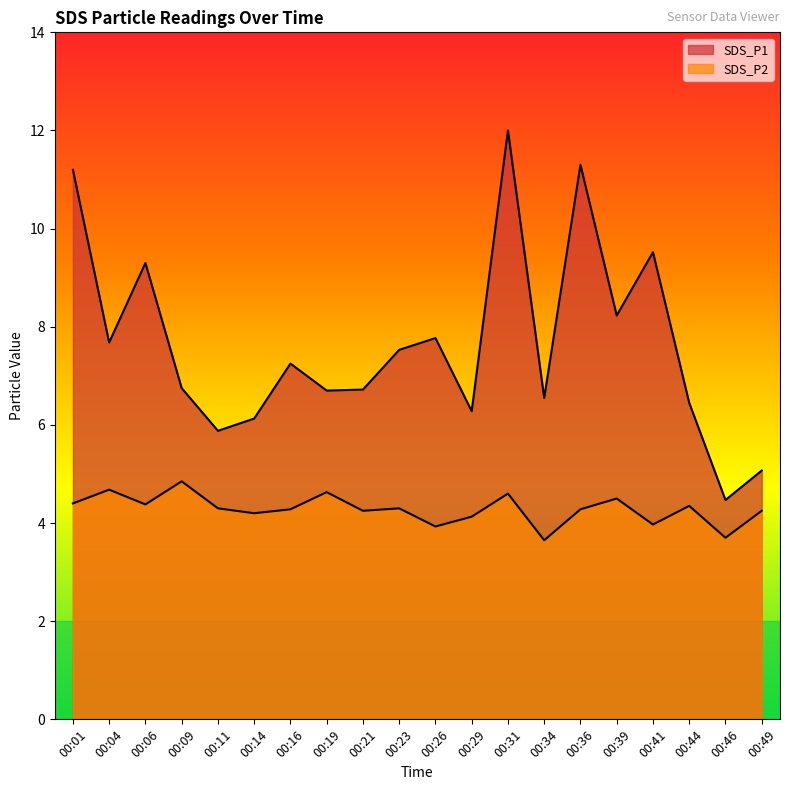

Reading right to left, transcribe all the data shown in this chart.

SDS_P1: 00:49=5.1	00:46=4.5	00:44=6.5	00:41=9.5	00:39=8.2	00:36=11.3	00:34=6.5	00:31=12.0	00:29=6.3	00:26=7.8	00:23=7.5	00:21=6.7	00:19=6.7	00:16=7.2	00:14=6.1	00:11=5.9	00:09=6.8	00:06=9.3	00:04=7.7	00:01=11.2
SDS_P2: 00:49=4.2	00:46=3.7	00:44=4.3	00:41=4.0	00:39=4.5	00:36=4.3	00:34=3.6	00:31=4.6	00:29=4.1	00:26=3.9	00:23=4.3	00:21=4.2	00:19=4.6	00:16=4.3	00:14=4.2	00:11=4.3	00:09=4.8	00:06=4.4	00:04=4.7	00:01=4.4